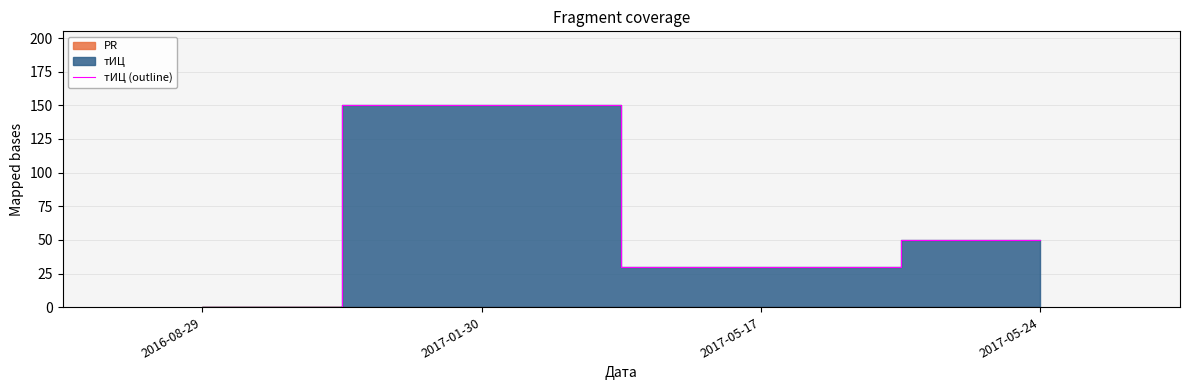

Count the number of categories in the chart.

4